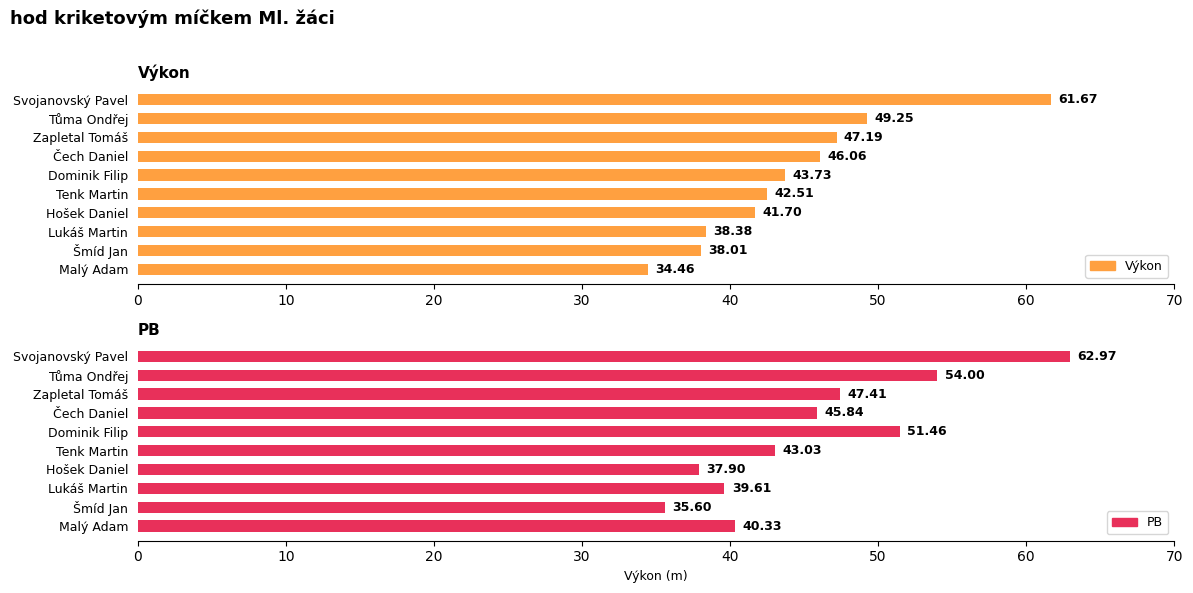

At Zapletal Tomáš, list the series in order from smallest to largest.

Výkon, PB